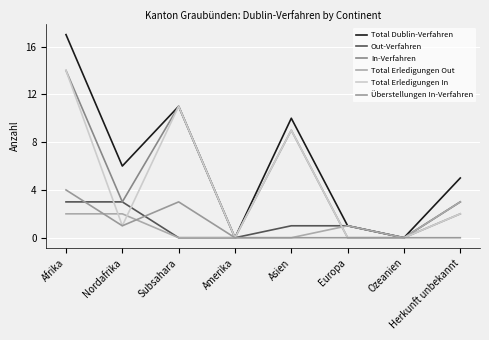

At which category is the sum across all series the highest?

Afrika